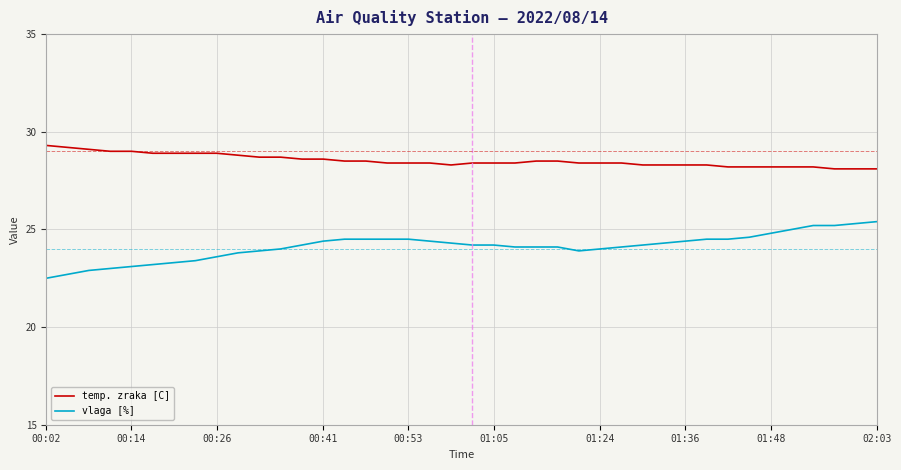

True or false: temp. zraka [C] and vlaga [%] intersect in this chart.

False